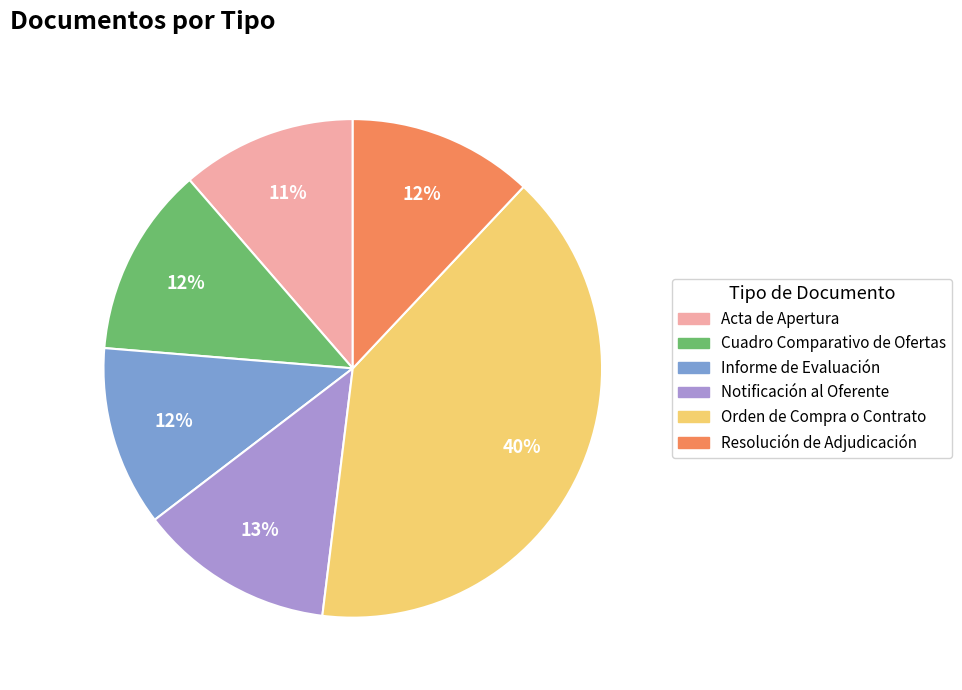

True or false: Orden de Compra o Contrato accounts for 40% of the total.

True